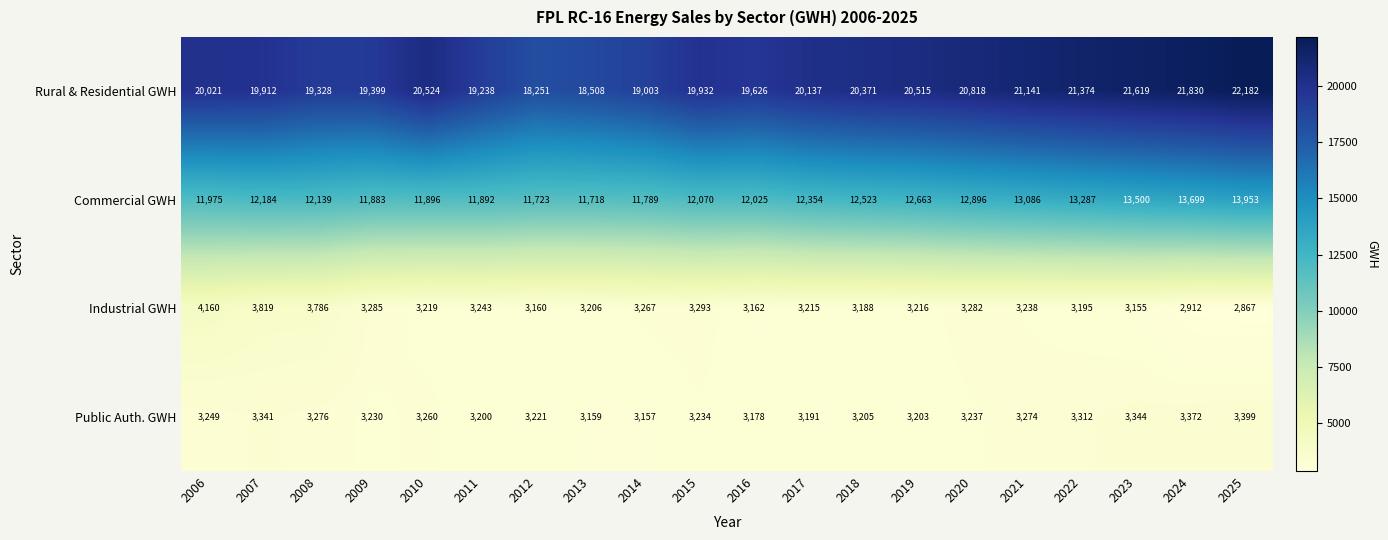

At which category is the sum across all series the highest?

2025